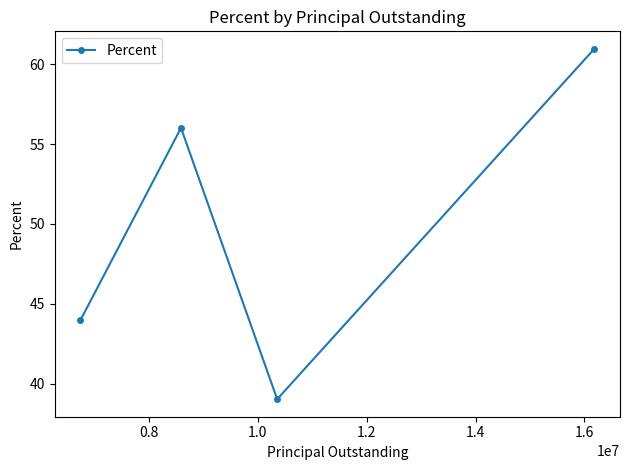

What is the difference between the maximum and minimum values?

21.9